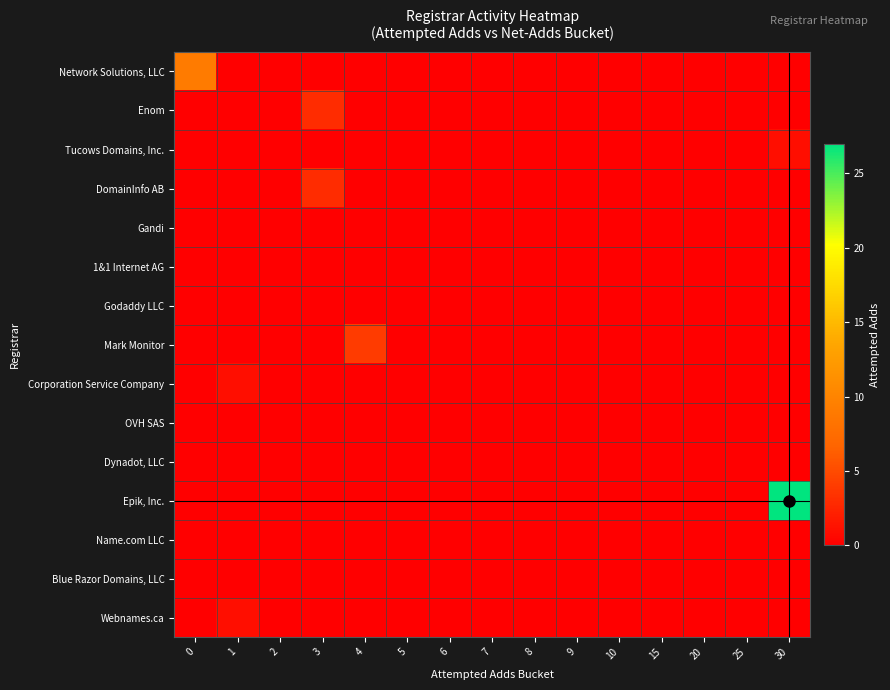

At 20, list the series in order from largest to smallest.

Network Solutions, LLC, Enom, Tucows Domains, Inc., DomainInfo AB, Gandi, 1&1 Internet AG, Godaddy LLC, Mark Monitor, Corporation Service Company, OVH SAS, Dynadot, LLC, Epik, Inc., Name.com LLC, Blue Razor Domains, LLC, Webnames.ca